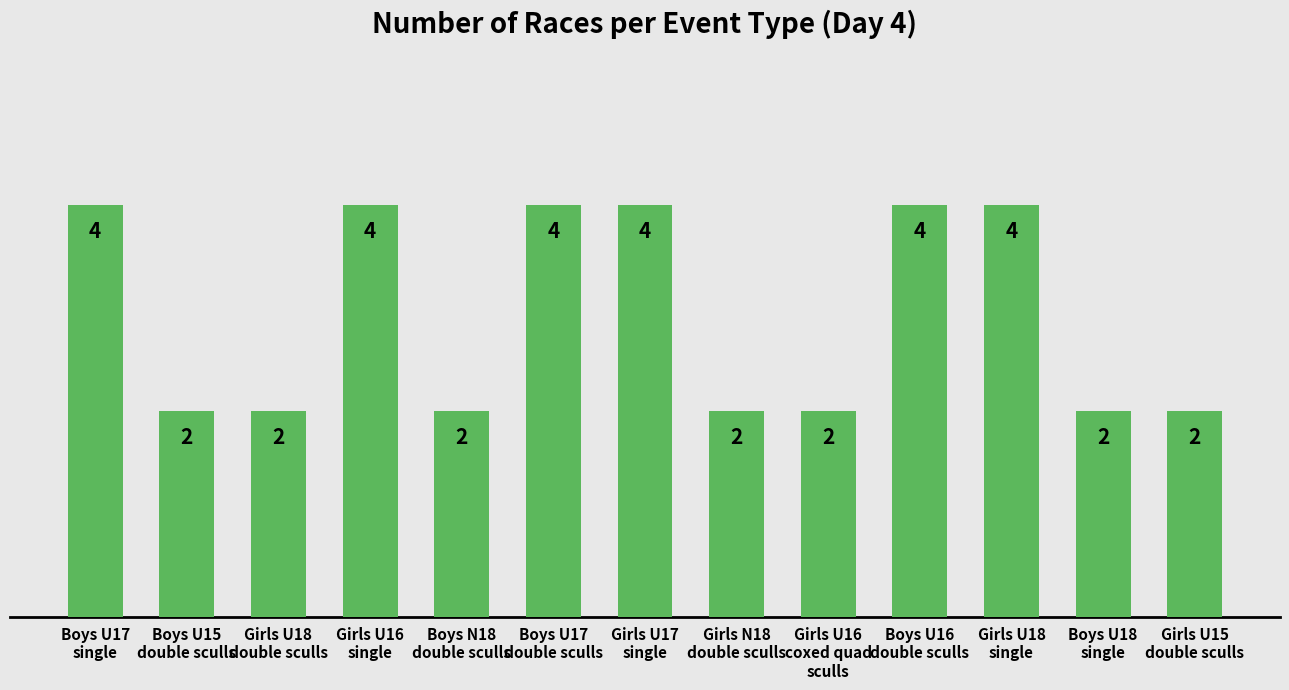

What is the difference between the values at Boys U15
double sculls and Boys U17
single?

2